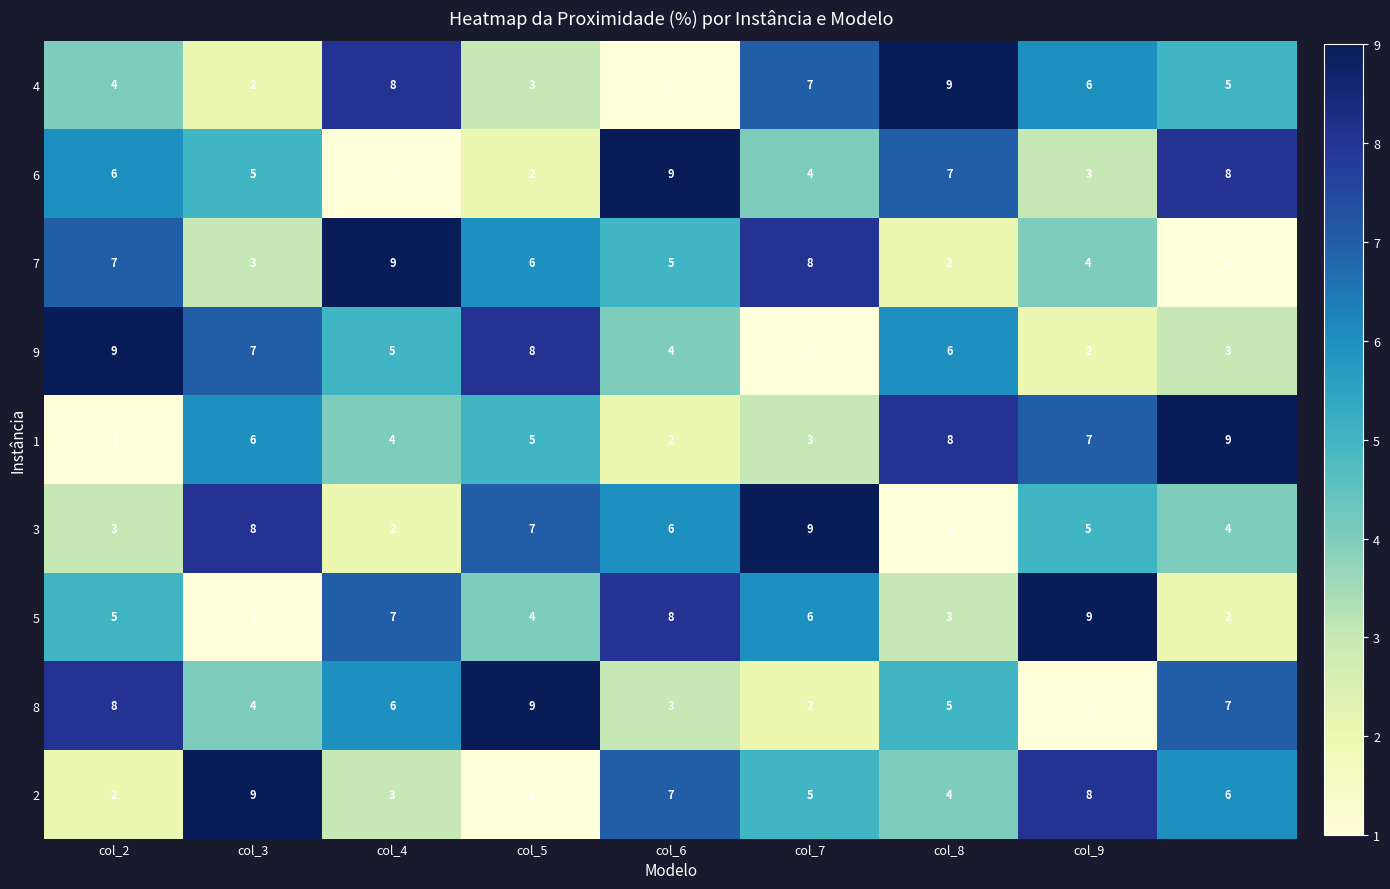

How many 6 values are between 3 and 7?

5